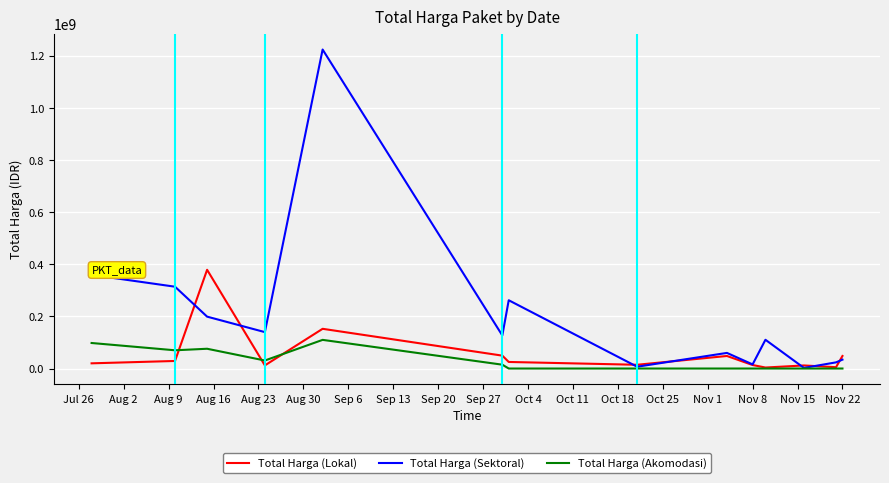

Rank the series by their maximum value, from highest to lowest.

Total Harga (Sektoral), Total Harga (Lokal), Total Harga (Akomodasi)